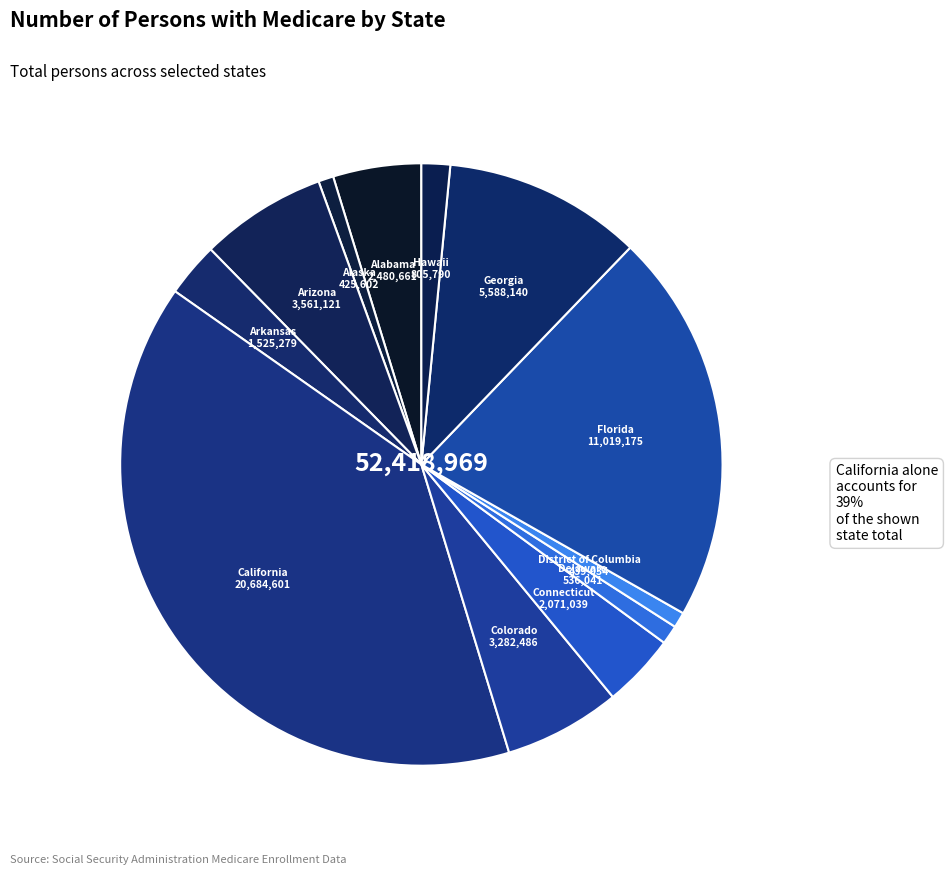

Is Arizona the majority of the pie?

No